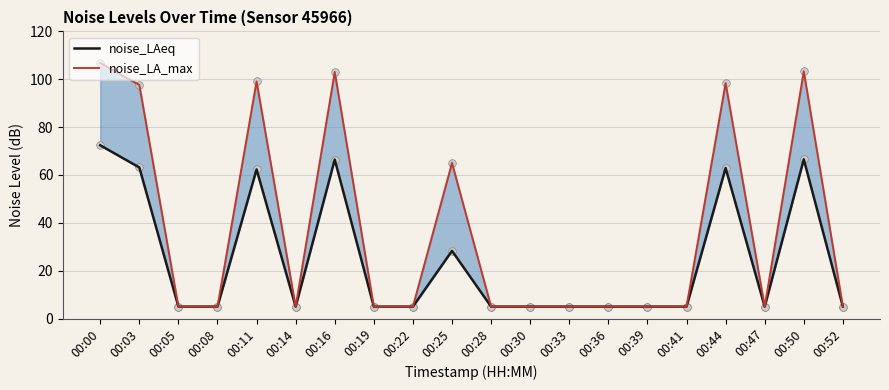

At how many categories does at least one series exceed 51?

7